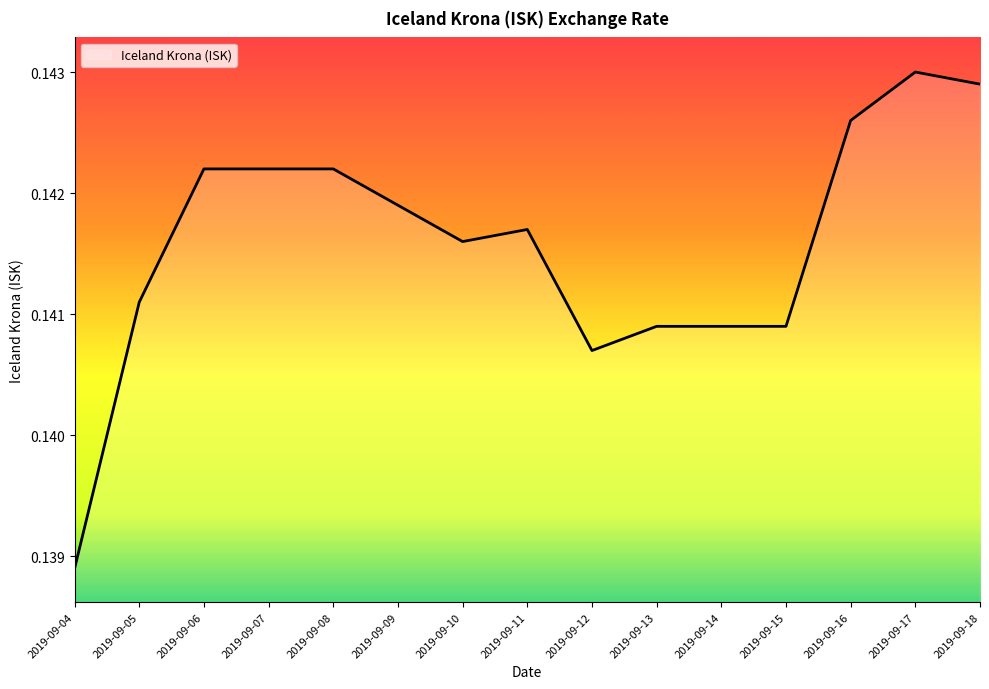

At which label is the value closest to 0?

2019-09-04